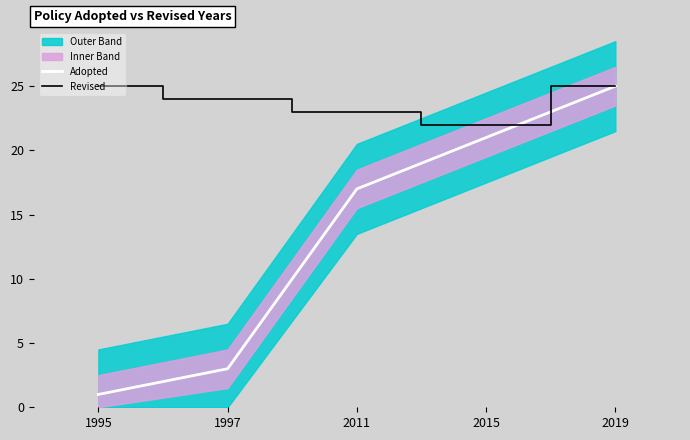

The value of Adopted at 2011 is 10. True or false?

False